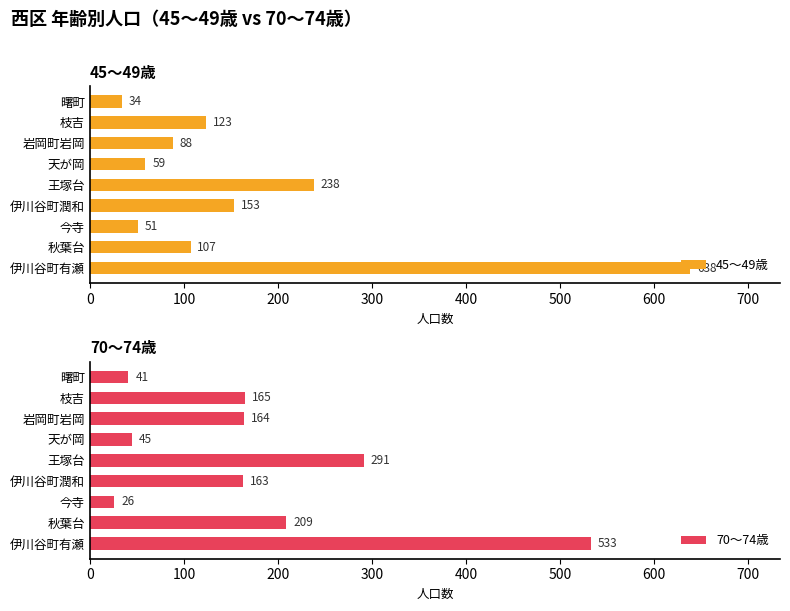

Rank the categories by 70～74歳 value from lowest to highest.

今寺, 曙町, 天が岡, 伊川谷町潤和, 岩岡町岩岡, 枝吉, 秋葉台, 王塚台, 伊川谷町有瀬